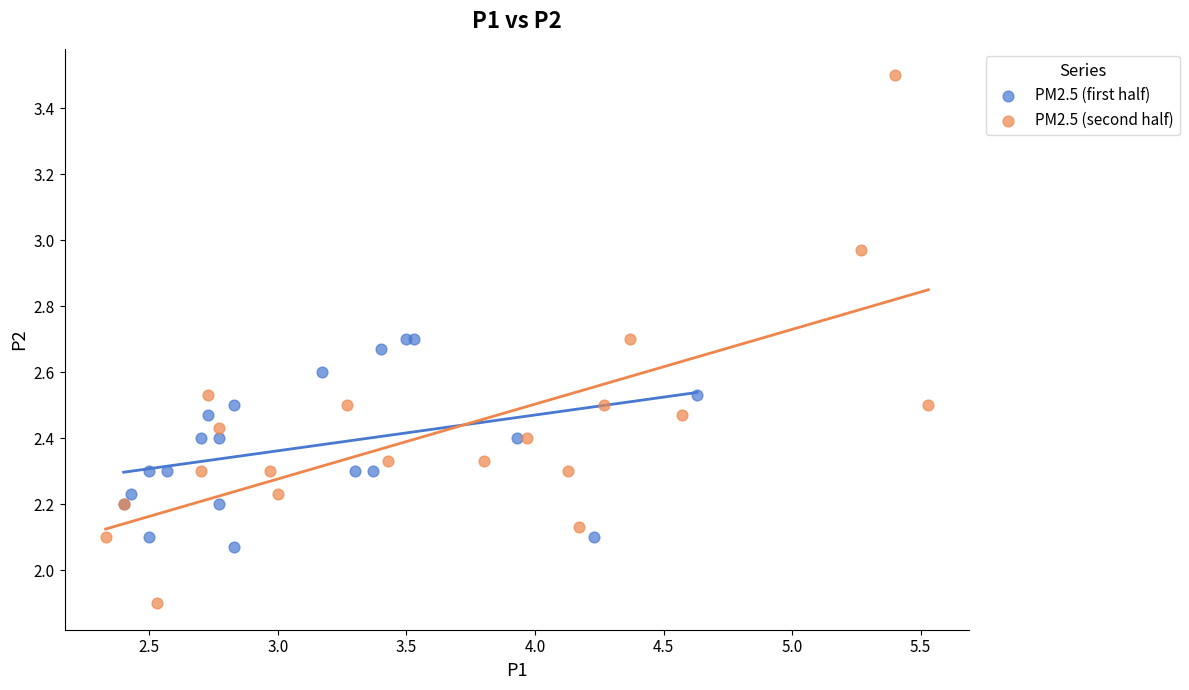

What are all the series names shown in the legend?

PM2.5 (first half), PM2.5 (second half)